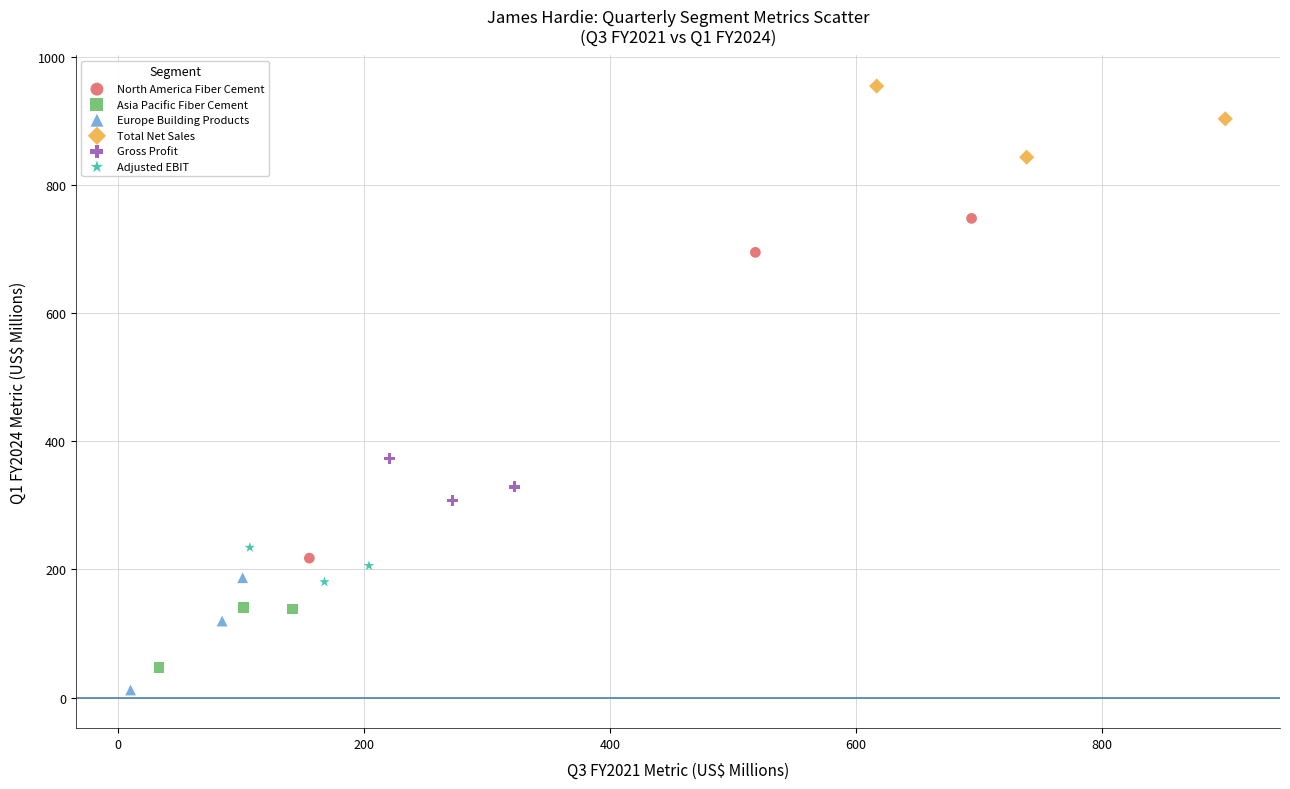

Which series reaches the minimum Y coordinate?

Europe Building Products